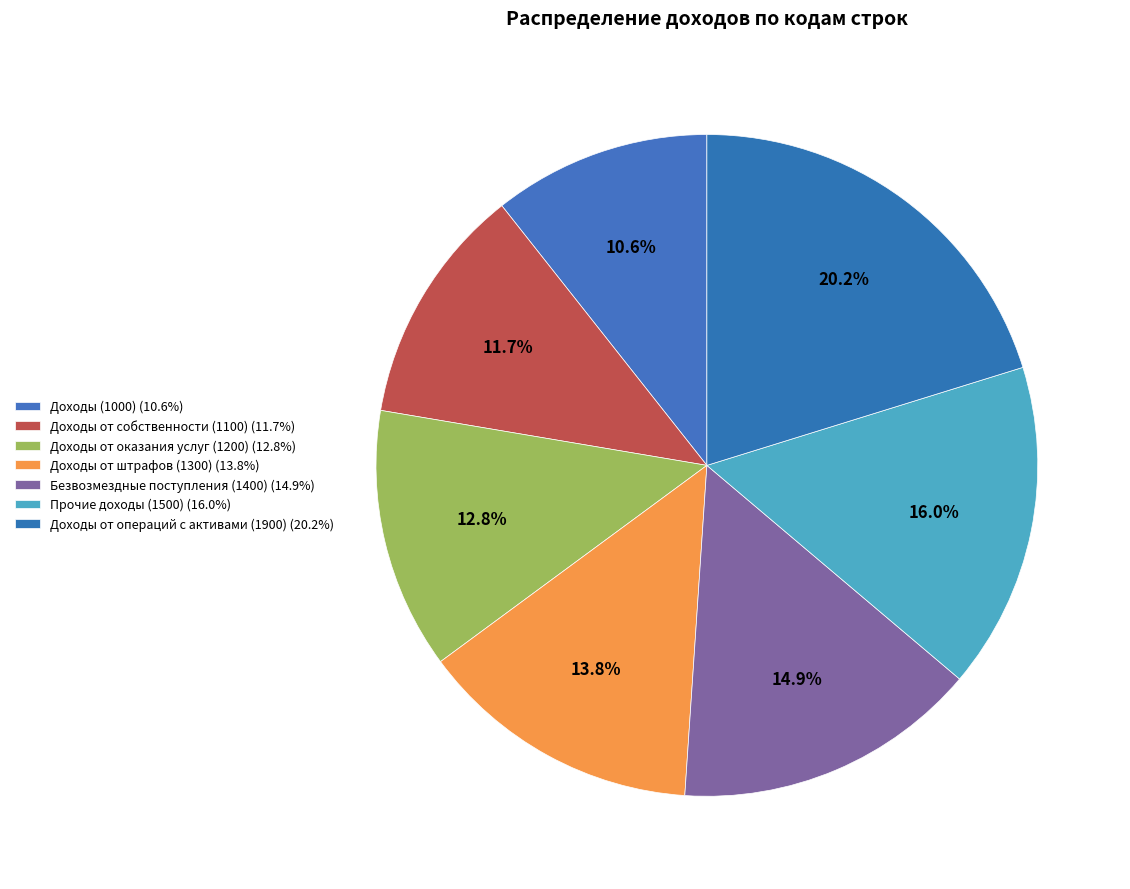

What percentage is the Доходы от операций с активами (1900) slice, to the nearest percent?

20%